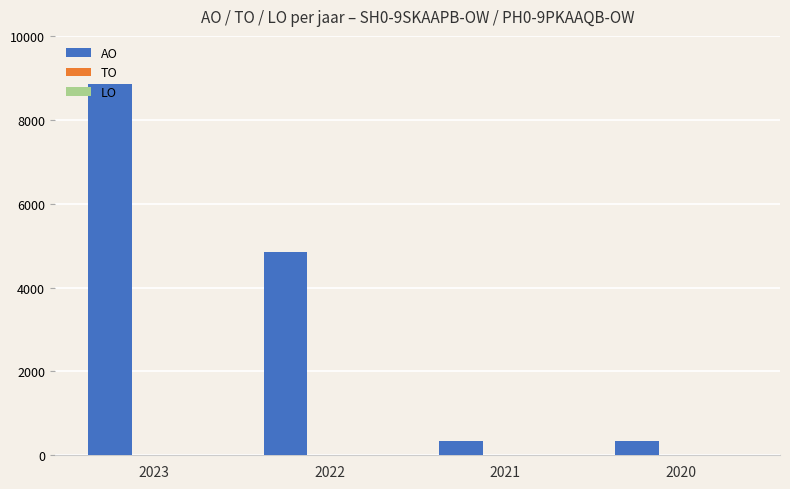

Does the chart contain any negative values?

No